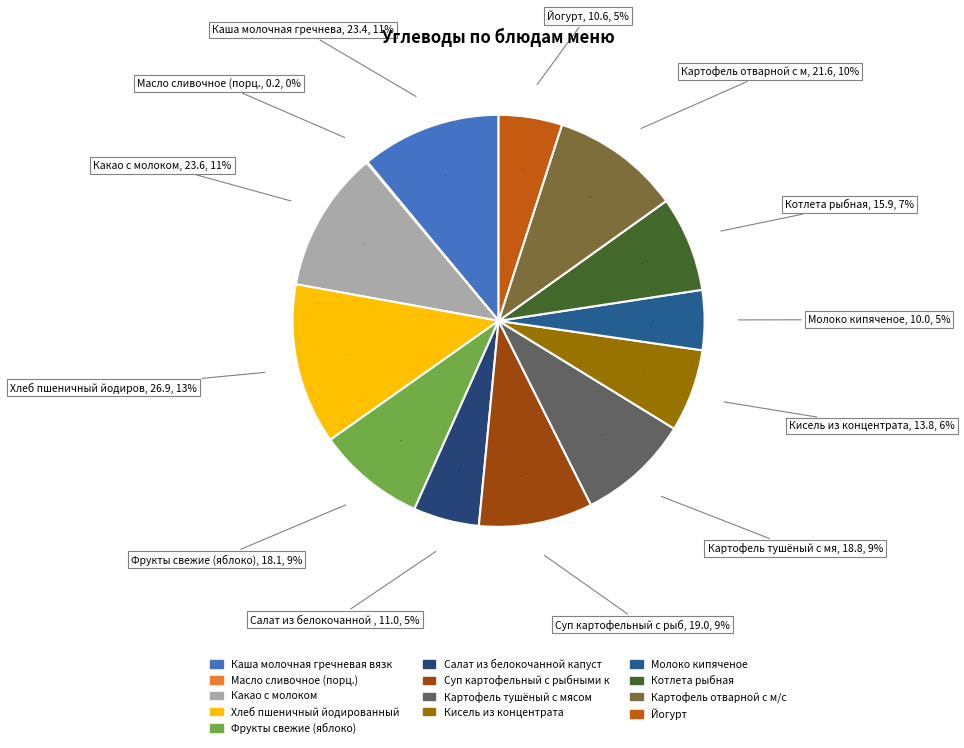

Is there any slice that represents more than half of the pie?

No